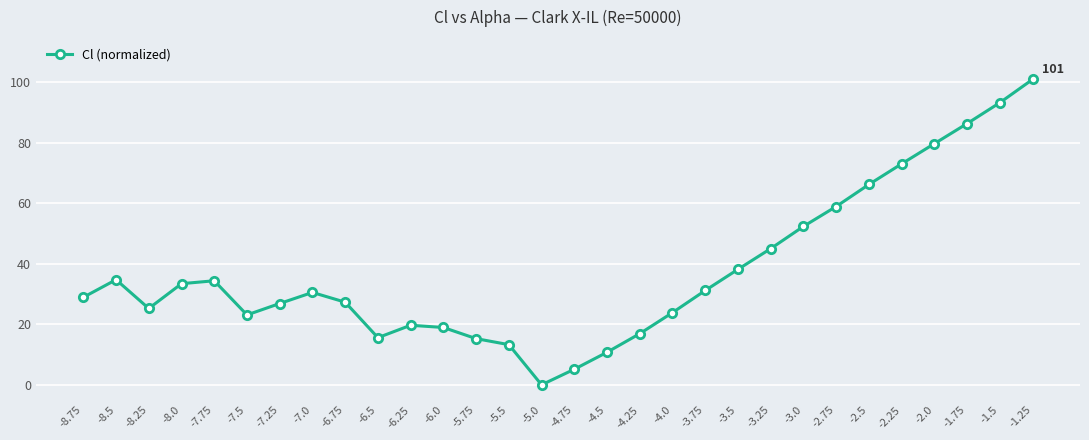

What is the change in value from -4.5 to -2.5?

+55.5